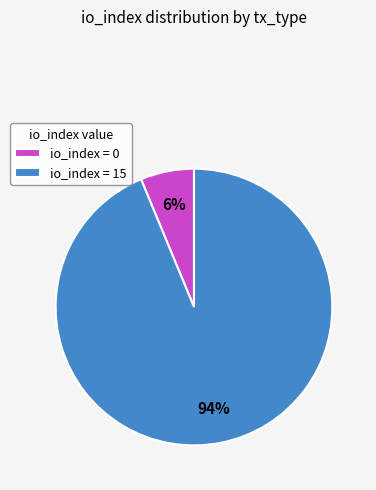

How many segments does this pie chart have?

2